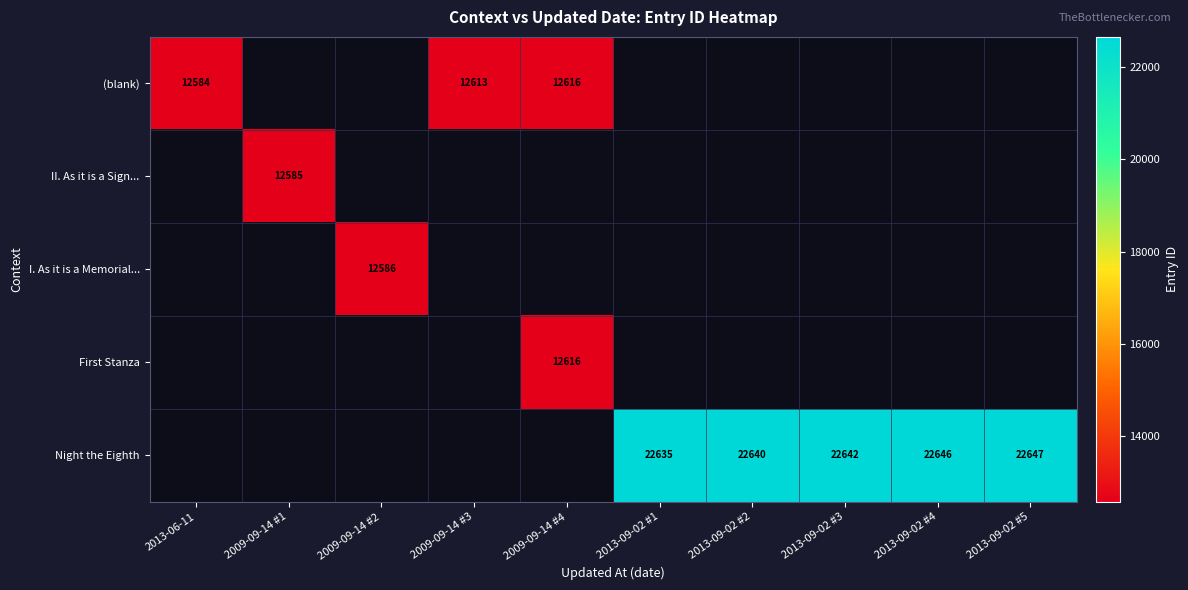

Which series has the largest range (max minus min)?

(blank)